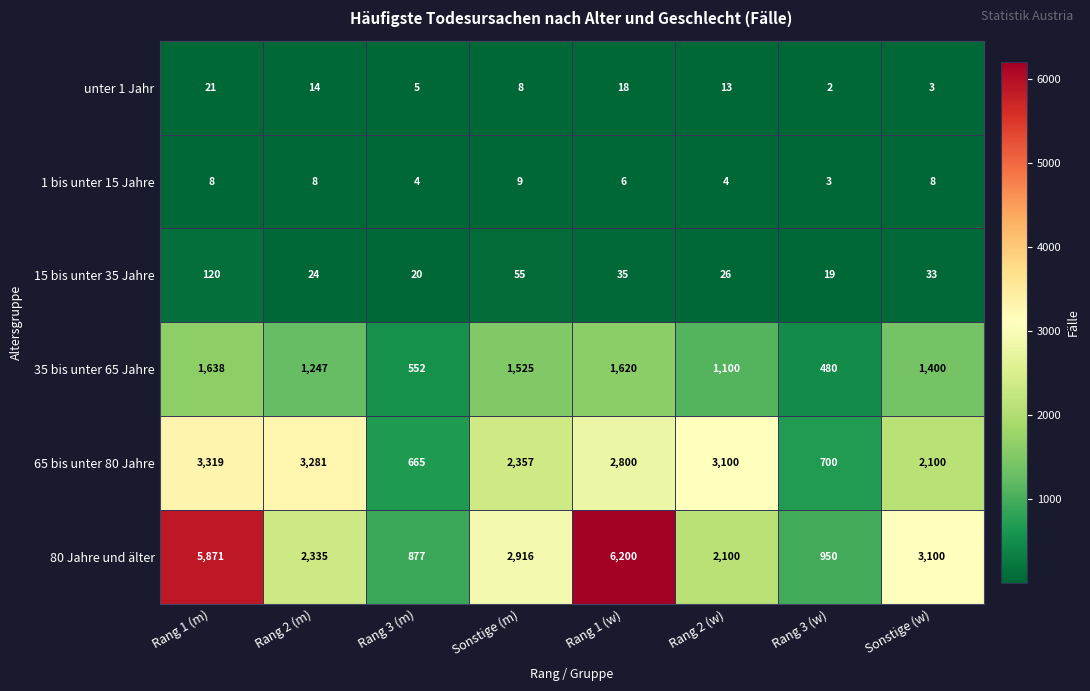

The value of 15 bis unter 35 Jahre at Rang 1 (w) is 35. True or false?

True